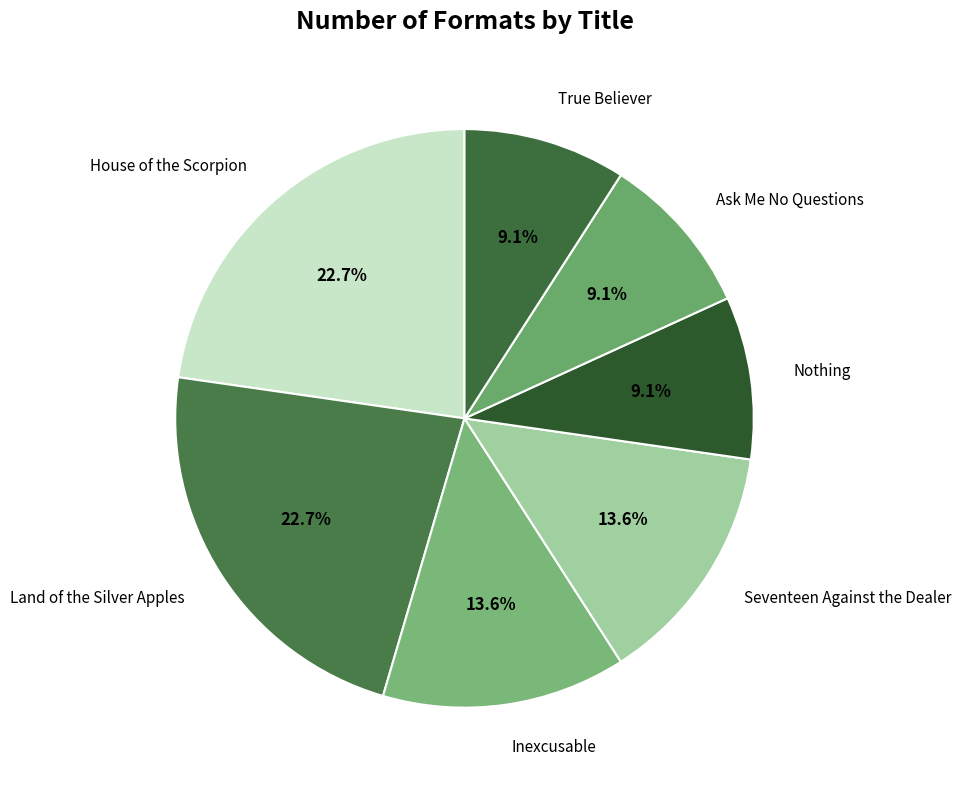

What portion of the pie excludes Ask Me No Questions?

90.9%